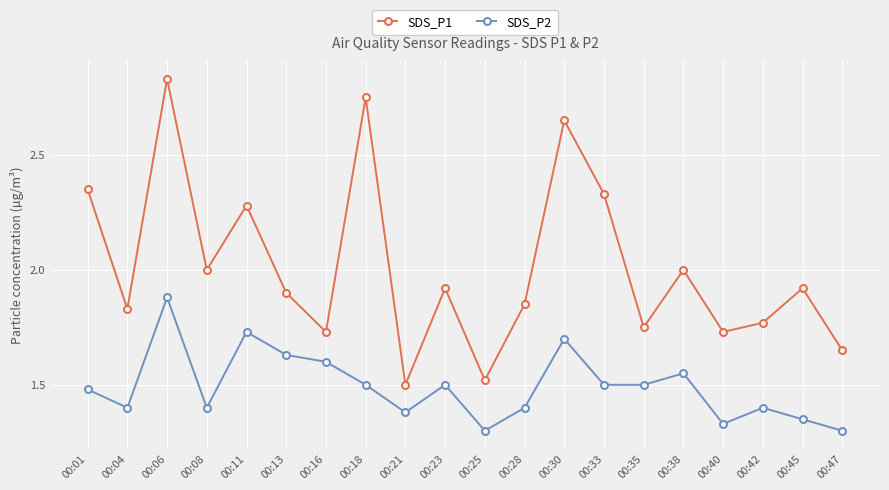

At 00:11, list the series in order from smallest to largest.

SDS_P2, SDS_P1